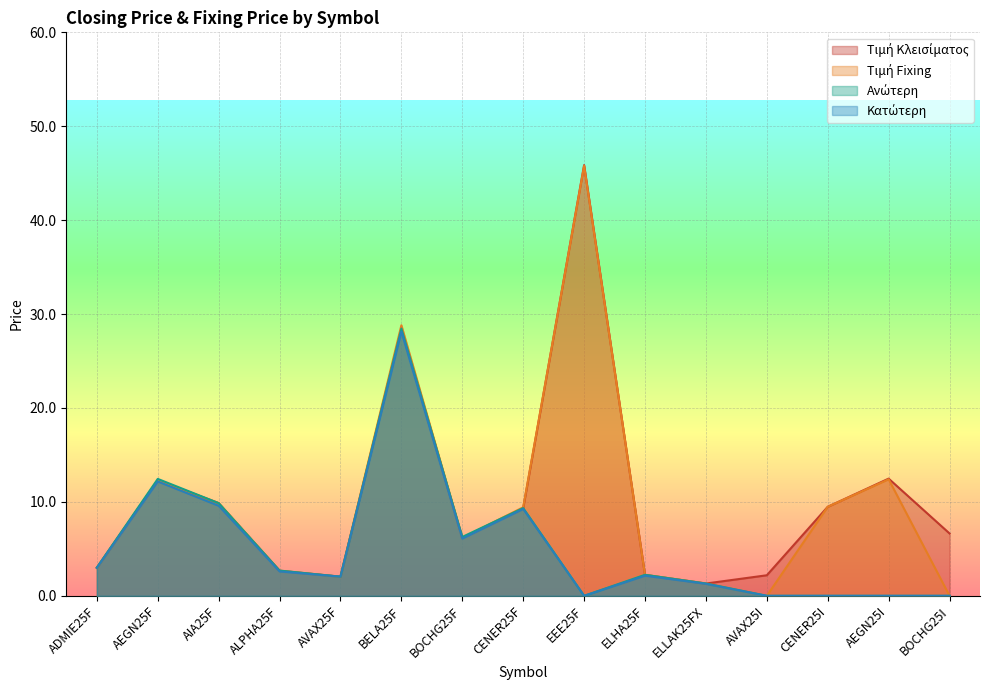

True or false: Κατώτερη has more than 0 points higher than both neighbors.

True